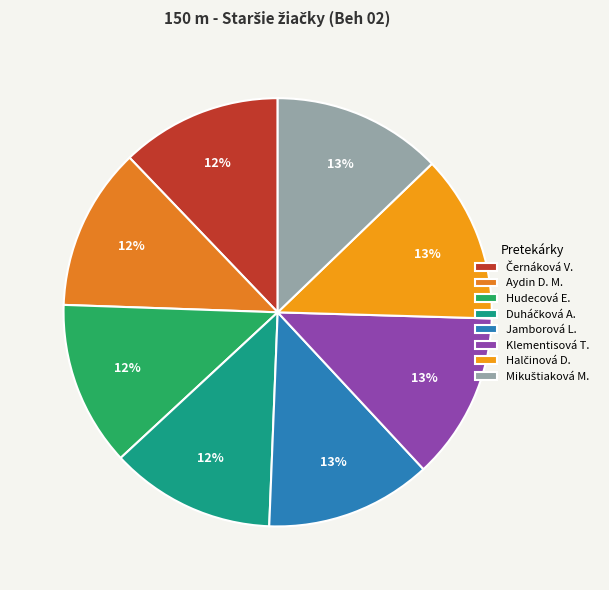

How many segments does this pie chart have?

8